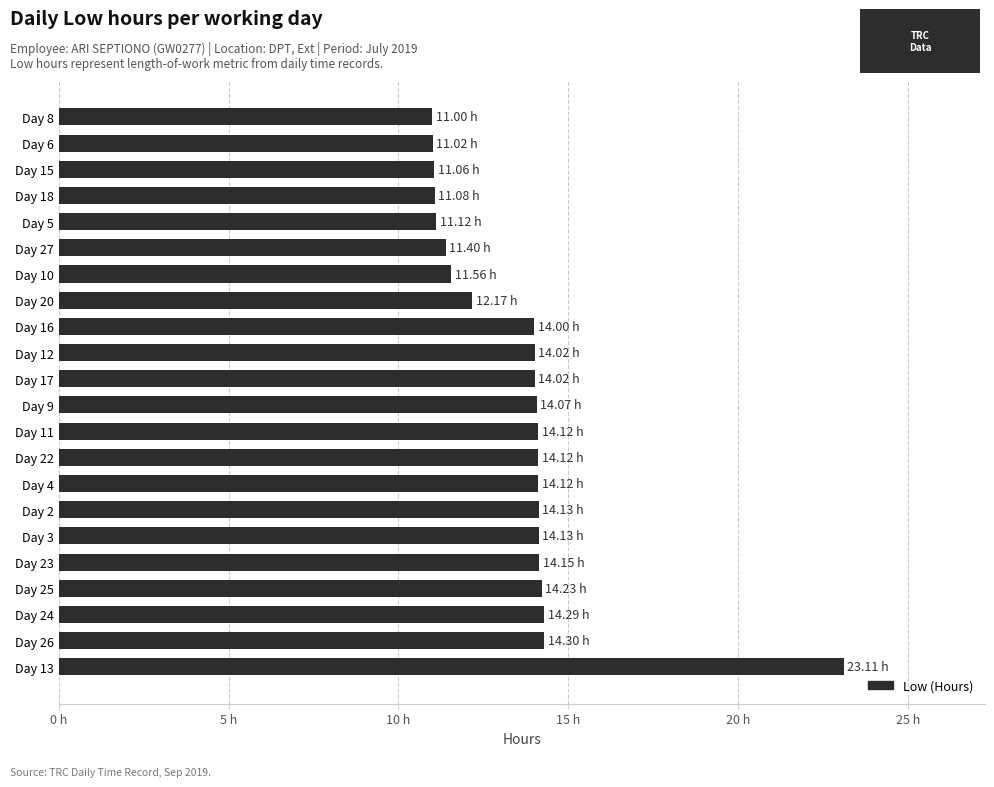

What is the sum of all values?

297.2